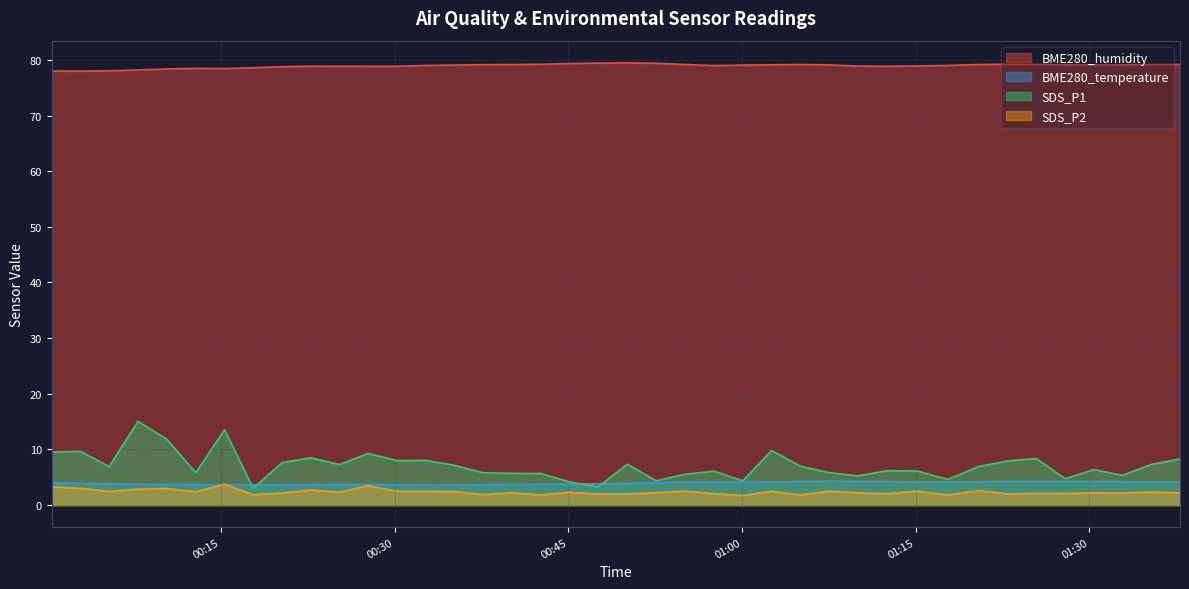

At which category is the sum across all series the highest?

2022/03/02 00:07:50